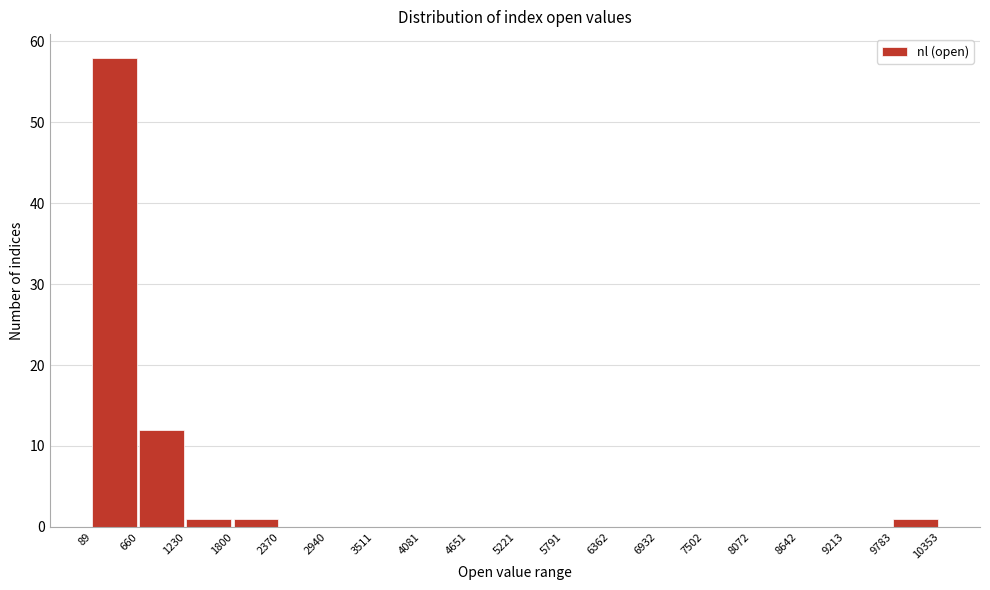

Reading left to right, transcribe this chart: for each bar, give the range it covers on the x-axis and its height. The values are not printed on the chart, so give them approximately, as read against the axis.

89 to 660: 58
660 to 1230: 12
1230 to 1800: 1
1800 to 2370: 1
2370 to 2940: 0
2940 to 3511: 0
3511 to 4081: 0
4081 to 4651: 0
4651 to 5221: 0
5221 to 5791: 0
5791 to 6362: 0
6362 to 6932: 0
6932 to 7502: 0
7502 to 8072: 0
8072 to 8642: 0
8642 to 9213: 0
9213 to 9783: 0
9783 to 10353: 1